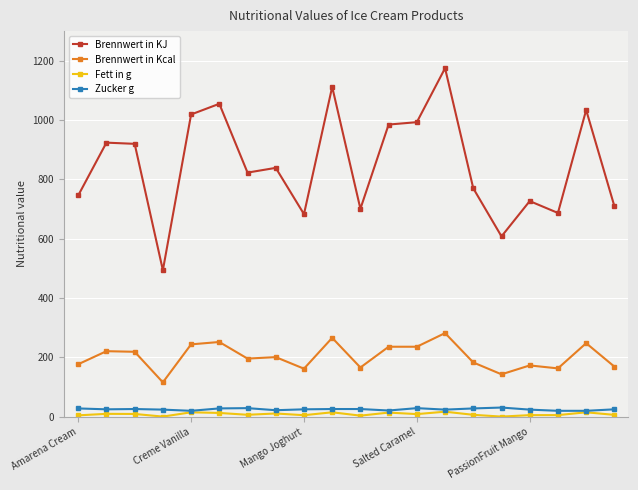

True or false: Zucker g and Brennwert in Kcal intersect in this chart.

False